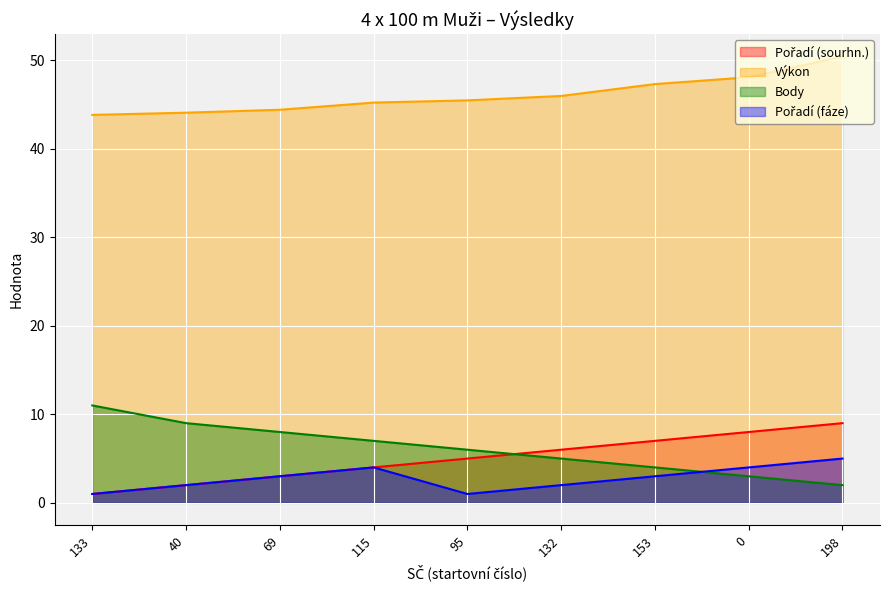

Count the Body values in the range 4 to 8.

5